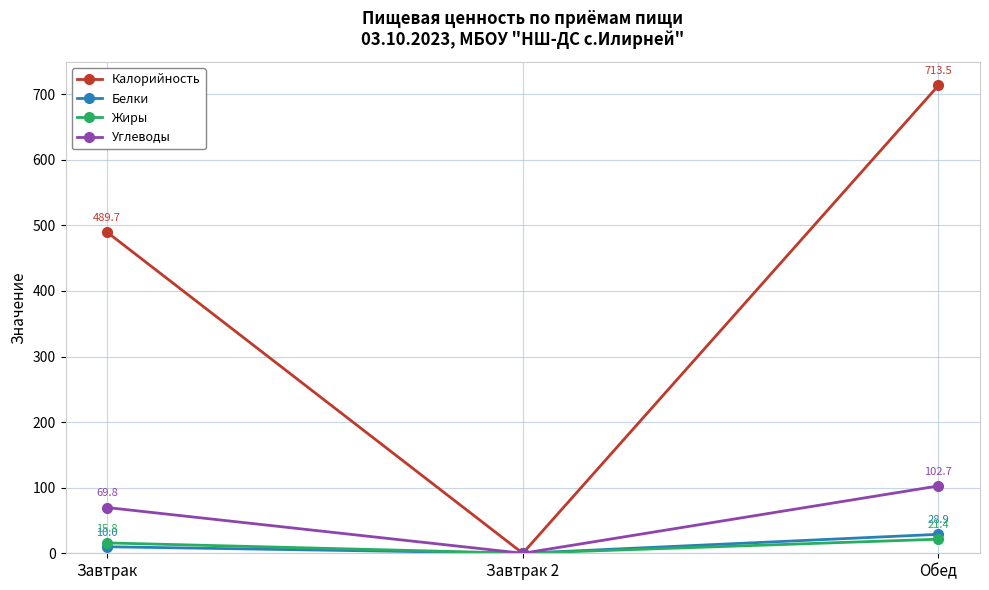

What is the sum of the Жиры values at Обед and Завтрак?

37.3